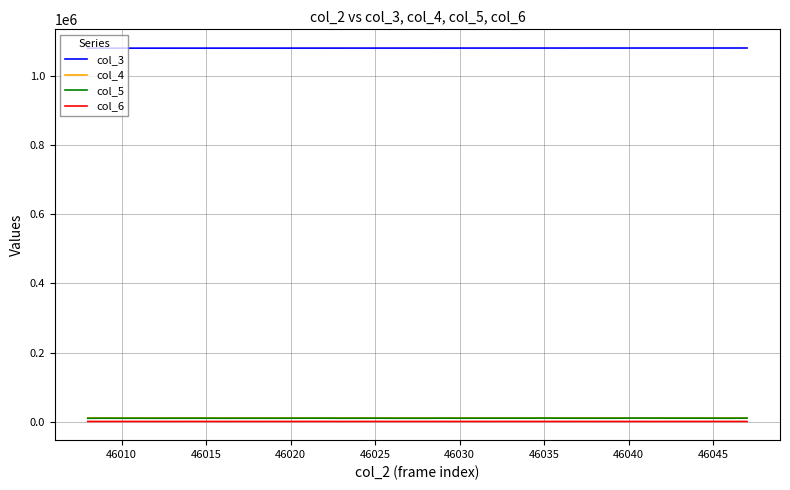

Which series has the largest range (max minus min)?

col_4